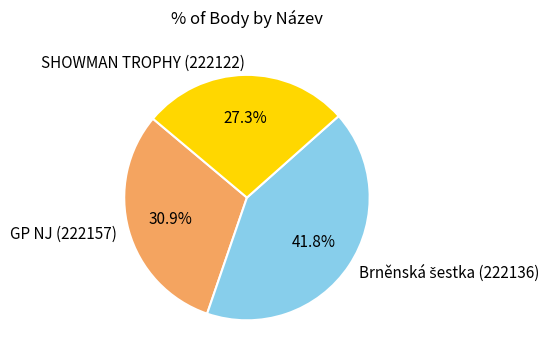

How much of the chart is everything except GP NJ (222157)?

69.1%